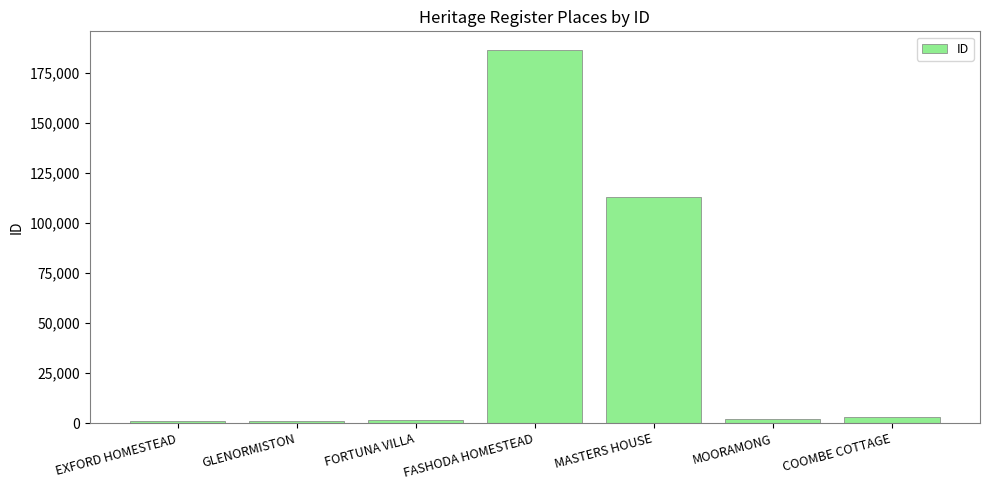

Does the chart contain stacked bars?

No